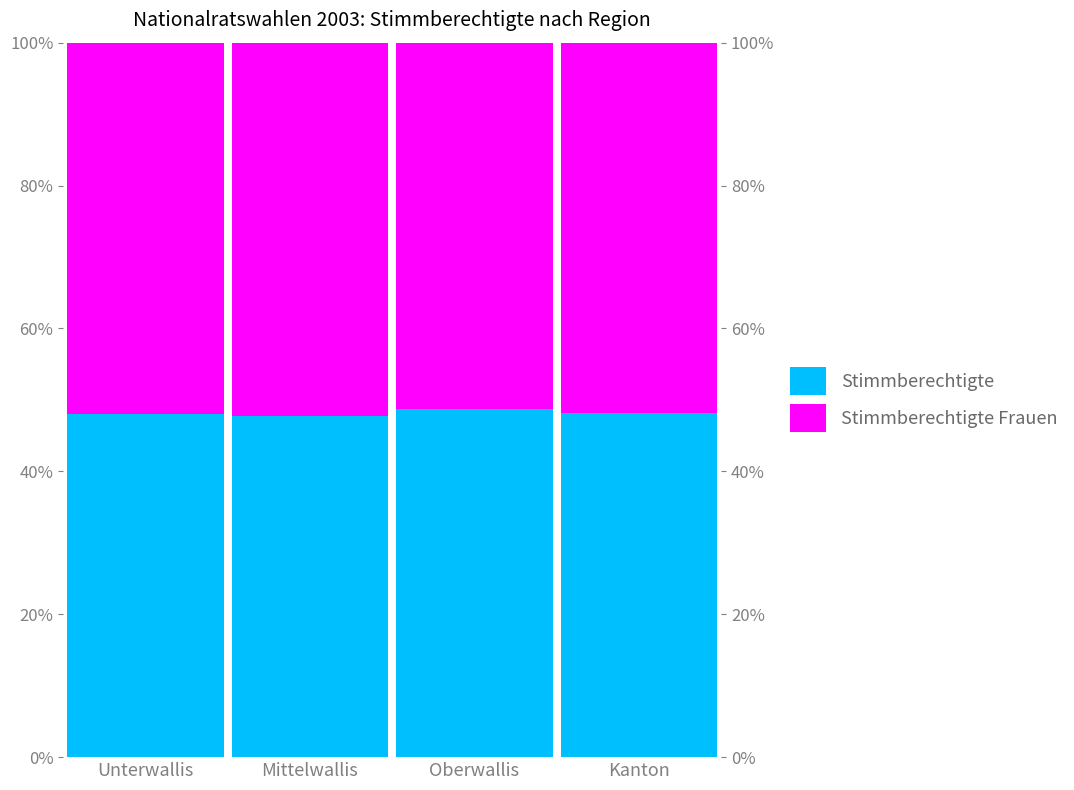

Which has a higher value, Kanton or Unterwallis?

Kanton